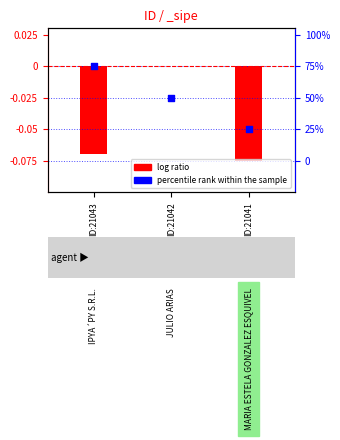

Is the value of percentile rank within the sample at ID:21043 greater than the value of log ratio at ID:21042?

No